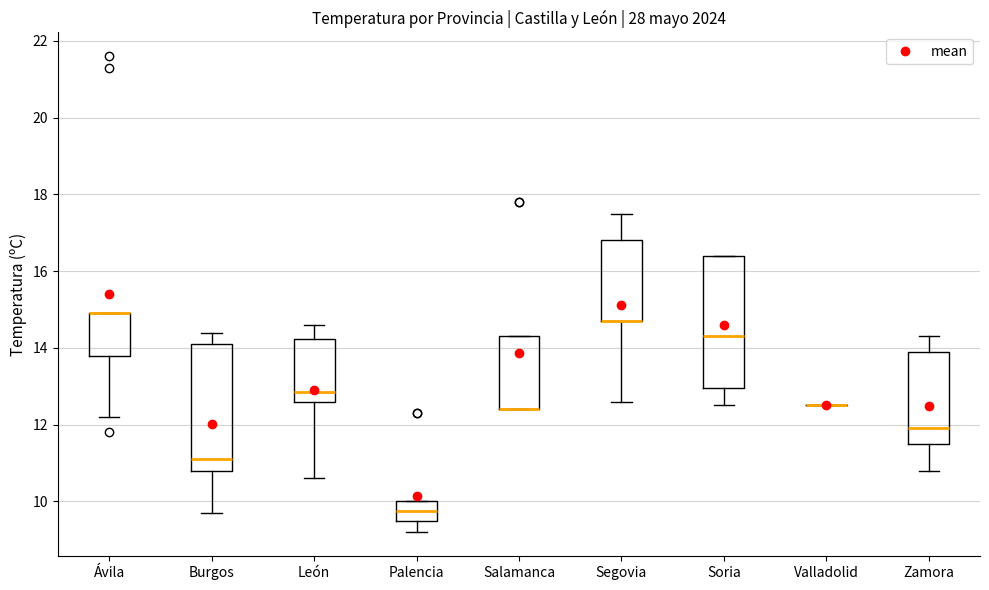

Reading left to right, read every box against the y-axis: the position of its median line, the range the box covers, and the ends of its whiskers. The values are not printed on the chart, so give them approximately, as read against the axis.

Ávila: median 15.0 (drawn on the box's upper edge), box 13.8 to 15.0, whiskers 12.2 to 15.0
Burgos: median 11.2, box 10.8 to 14.2, whiskers 9.8 to 14.4
León: median 12.8, box 12.6 to 14.2, whiskers 10.6 to 14.6
Palencia: median 9.8, box 9.6 to 10.0, whiskers 9.2 to 10.0
Salamanca: median 12.4 (drawn on the box's lower edge), box 12.4 to 14.4, whiskers 12.4 to 14.4
Segovia: median 14.8 (drawn on the box's lower edge), box 14.8 to 16.8, whiskers 12.6 to 17.6
Soria: median 14.4, box 13.0 to 16.4, whiskers 12.6 to 16.4
Valladolid: box collapsed to a line at 12.6, whiskers 12.6 to 12.6
Zamora: median 12.0, box 11.6 to 14.0, whiskers 10.8 to 14.4